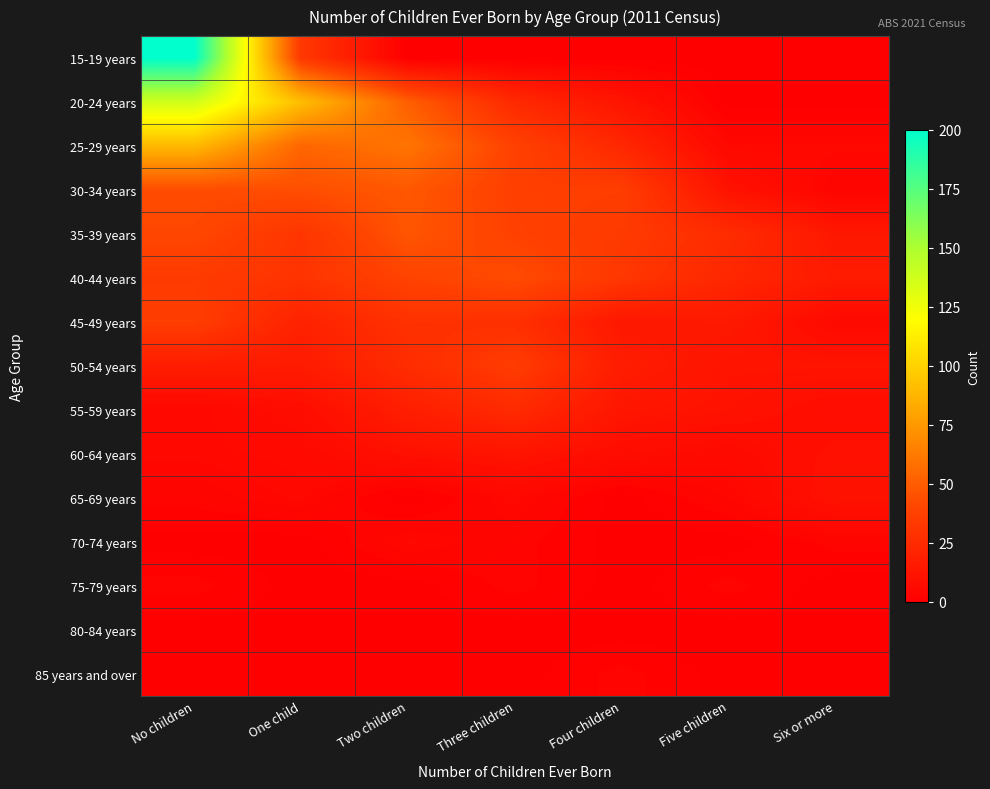

Which series has the largest range (max minus min)?

15-19 years